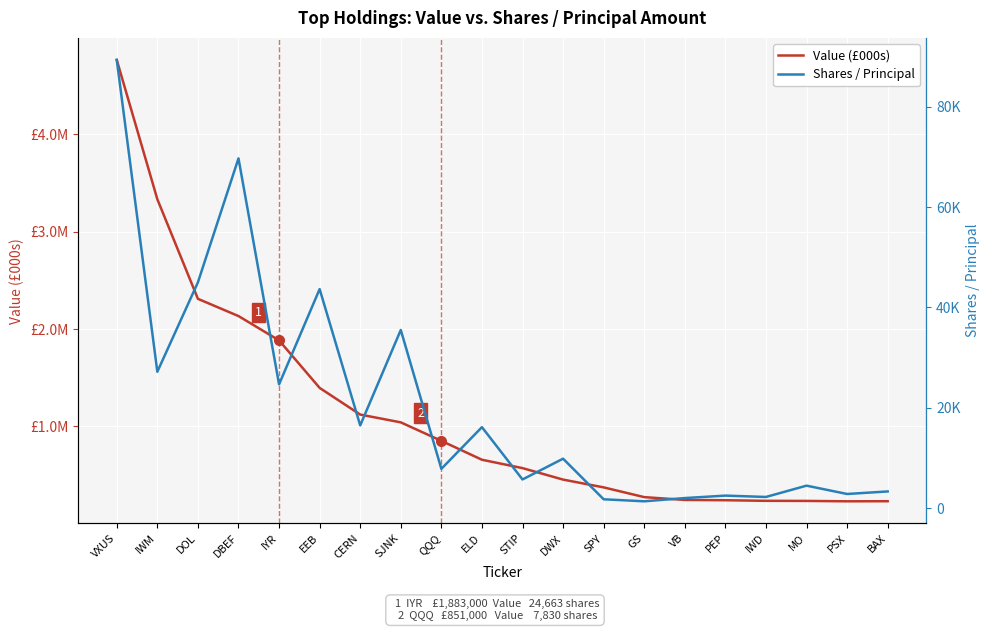

What are all the series names shown in the legend?

Value (£000s), Shares / Principal